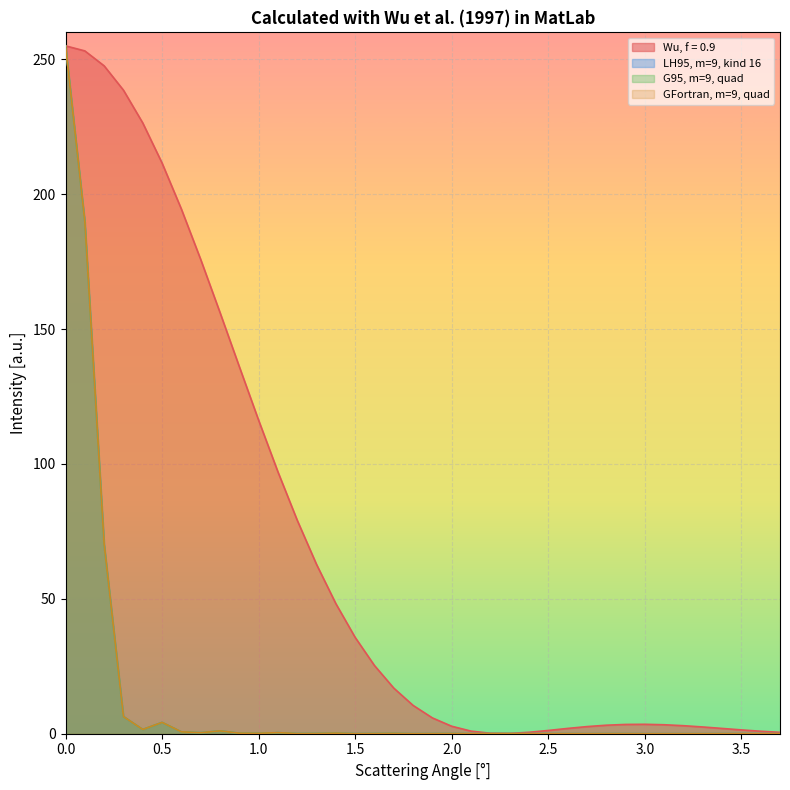

What is the average value of the LH95, m=9, kind 16 series?

14.0